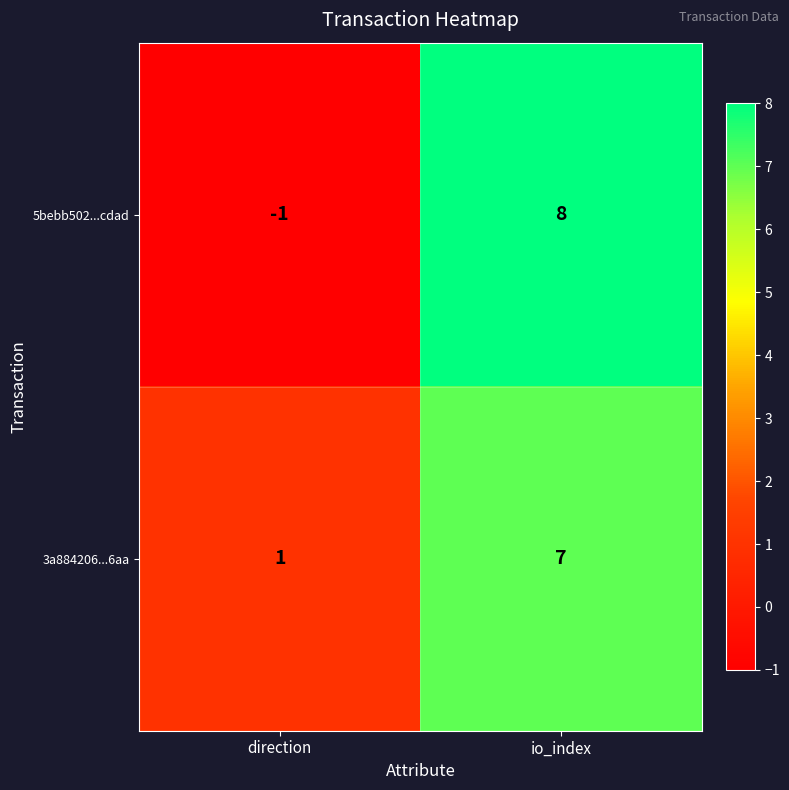

Rank the series at io_index from highest to lowest value.

5bebb502...cdad, 3a884206...6aa